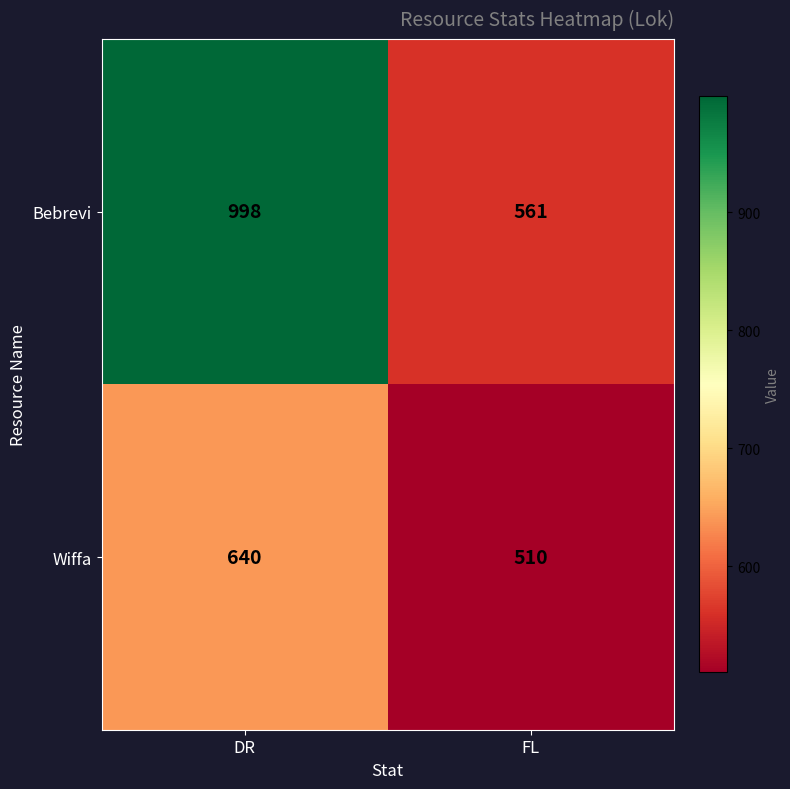

Reading left to right, extract all data points from this chart.

Bebrevi: DR=998	FL=561
Wiffa: DR=640	FL=510